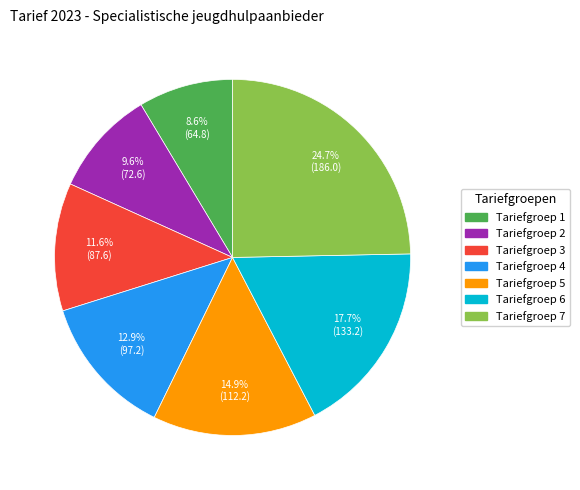

The Tariefgroep 6 slice represents 4% of the pie. True or false?

False